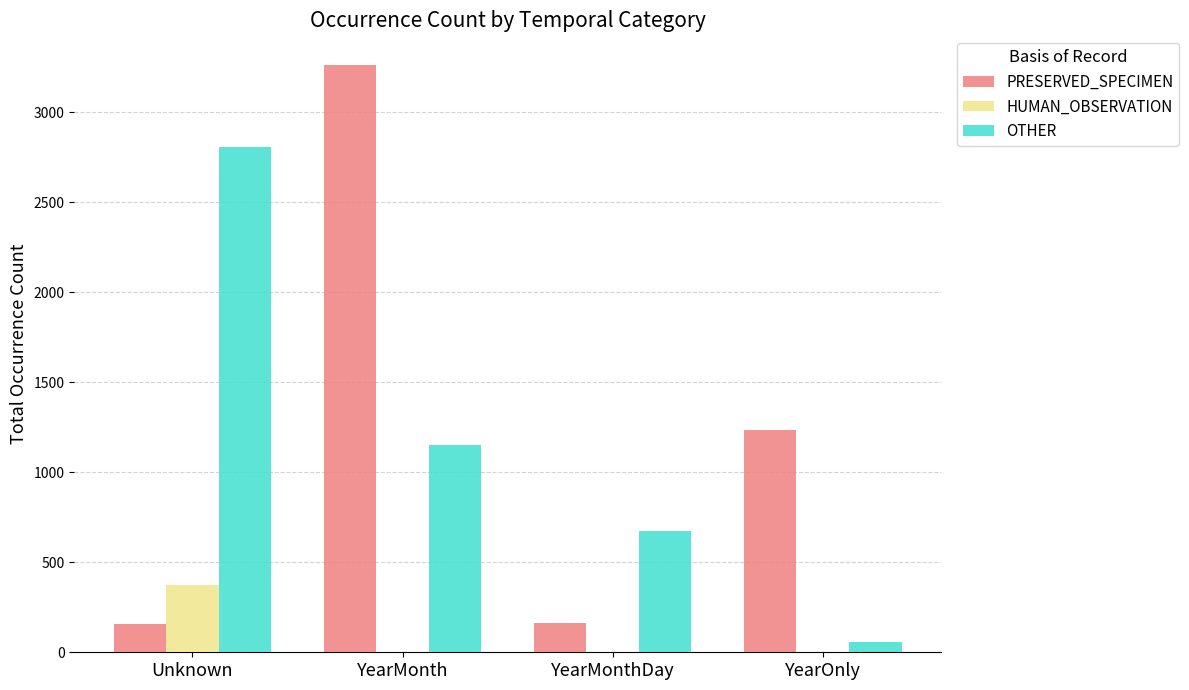

Is it true that PRESERVED_SPECIMEN equals 1950 at YearMonth?

False